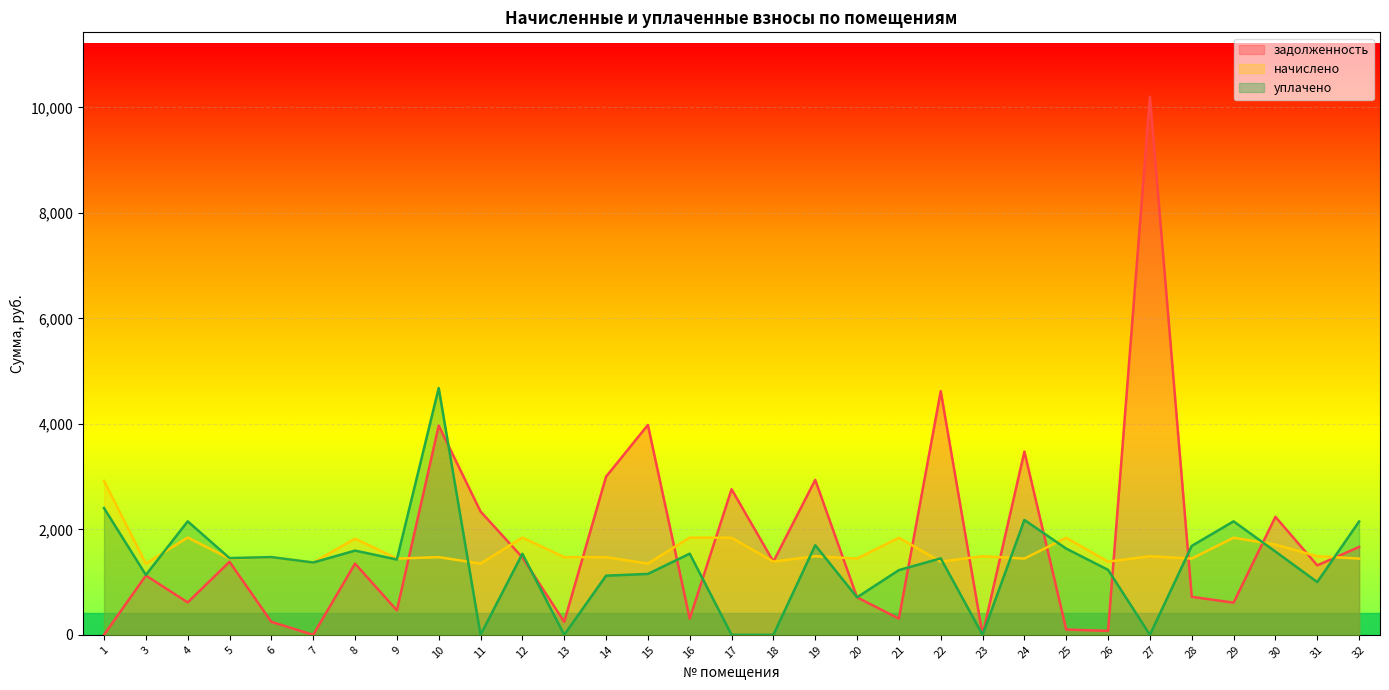

Which series changed the most between 14 and 32?

задолженность